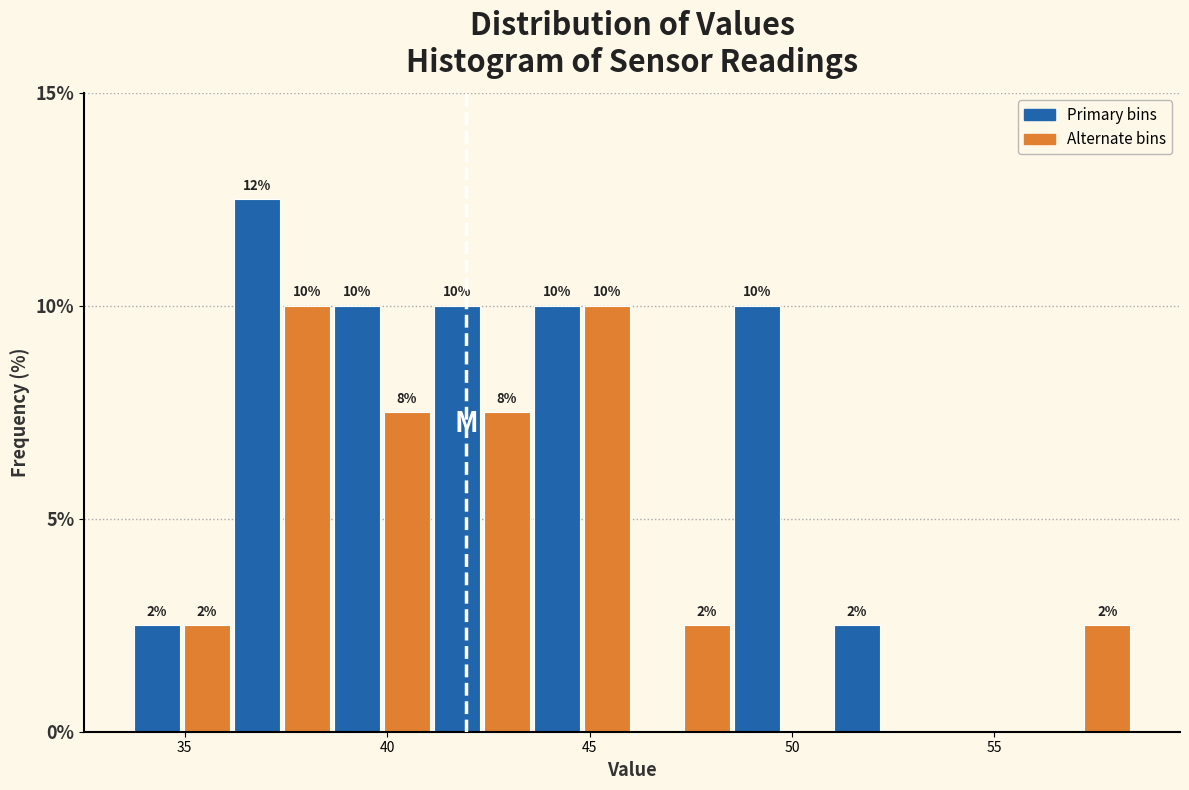

Read against the x-axis, roughly where is the centre of the tallest bar?

37.0